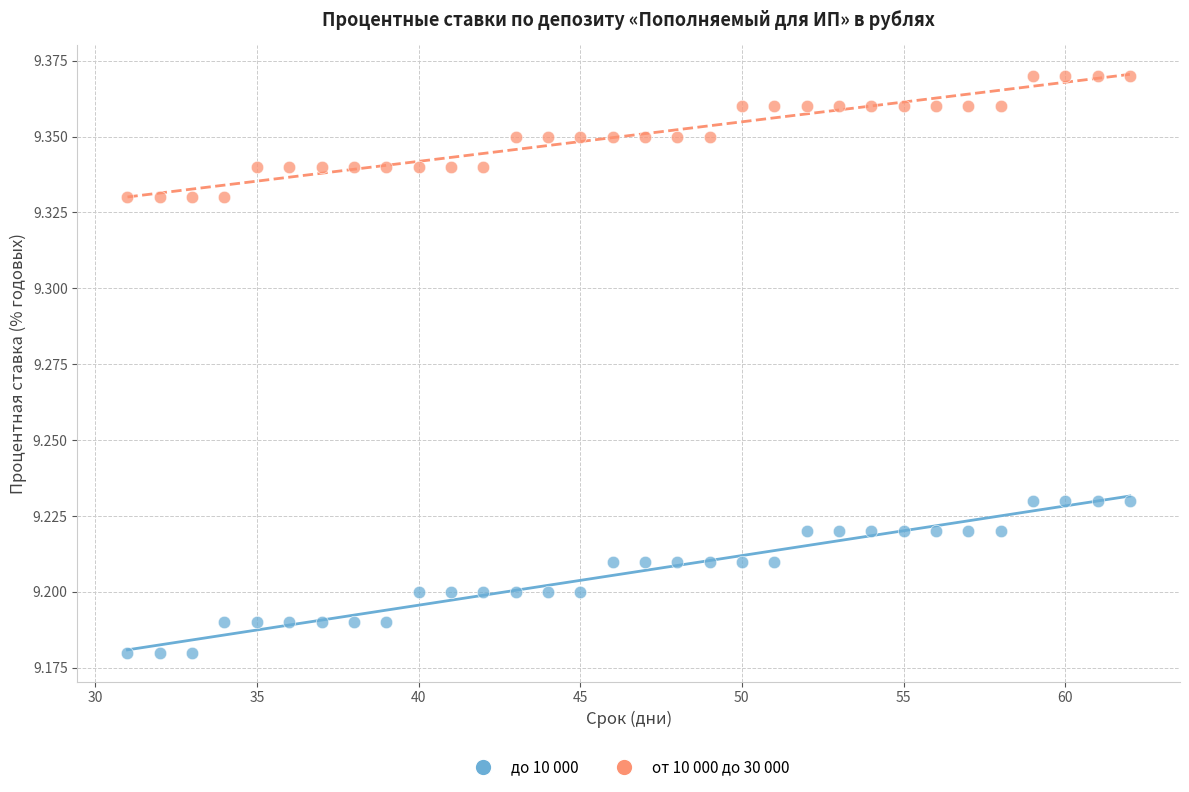

Across all data points, what is the range of X values (max minus min)?

31.0